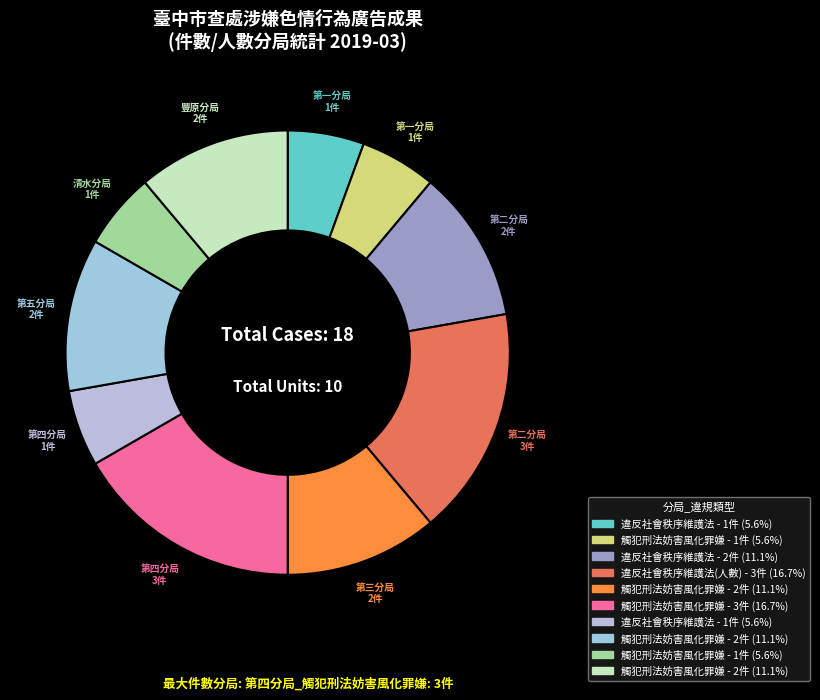

How many slices are in this pie chart?

10